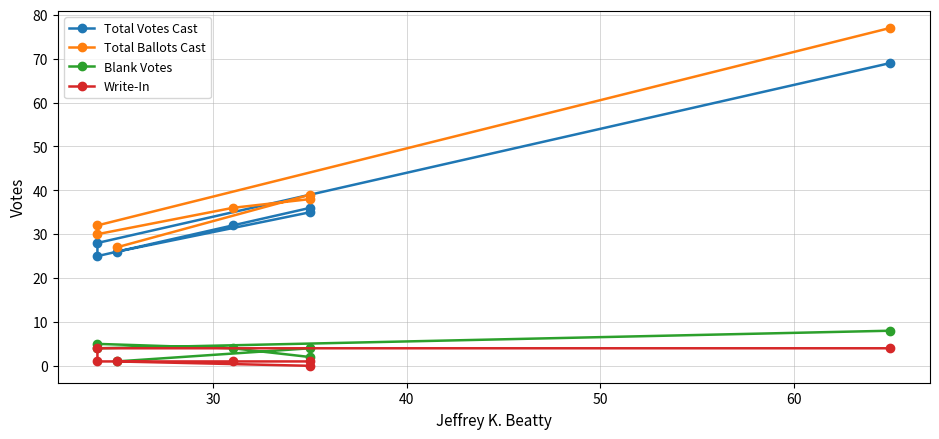

The Total Votes Cast series shows 23 at 30. True or false?

False